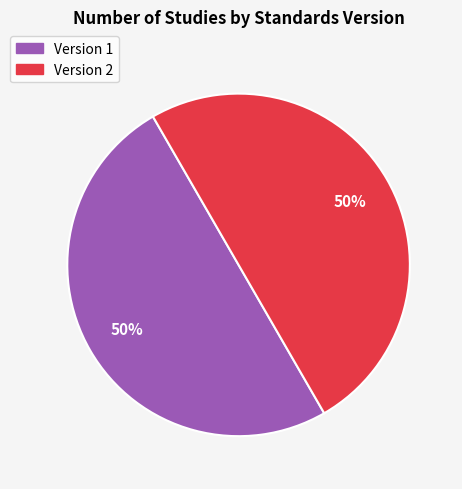

To the nearest percent, what is the average slice percentage?

50%